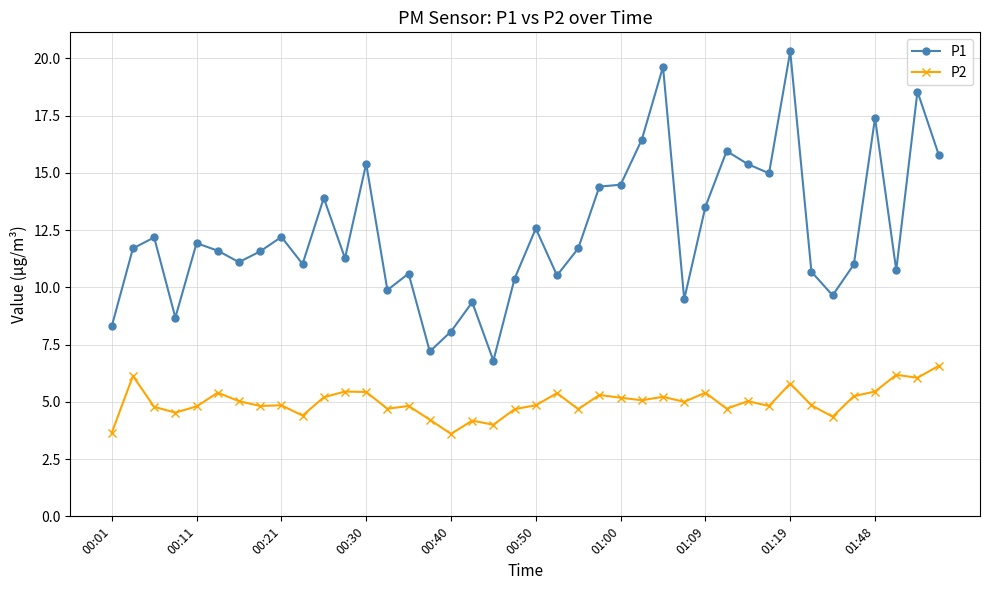

Which series has the largest range (max minus min)?

P1